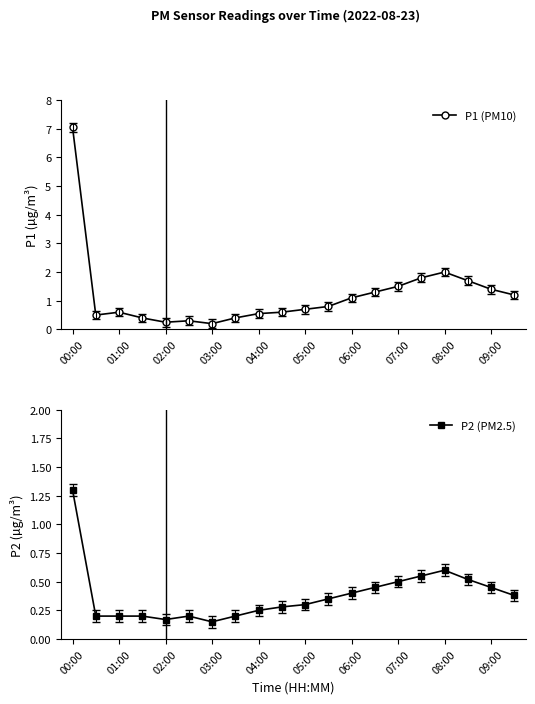

At which label does P1 (PM10) reach its peak?

00:00